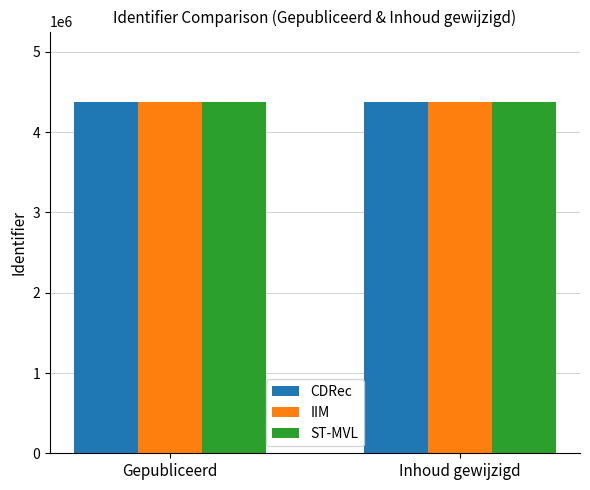

What is the total value across all series at Gepubliceerd?

13134487.7